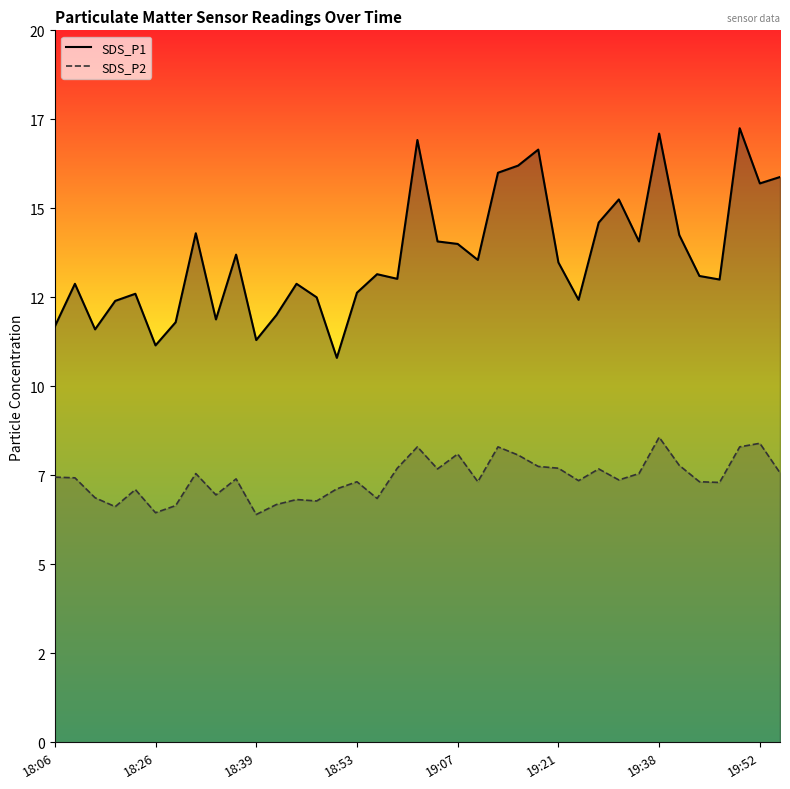

True or false: SDS_P2 and SDS_P1 intersect in this chart.

False